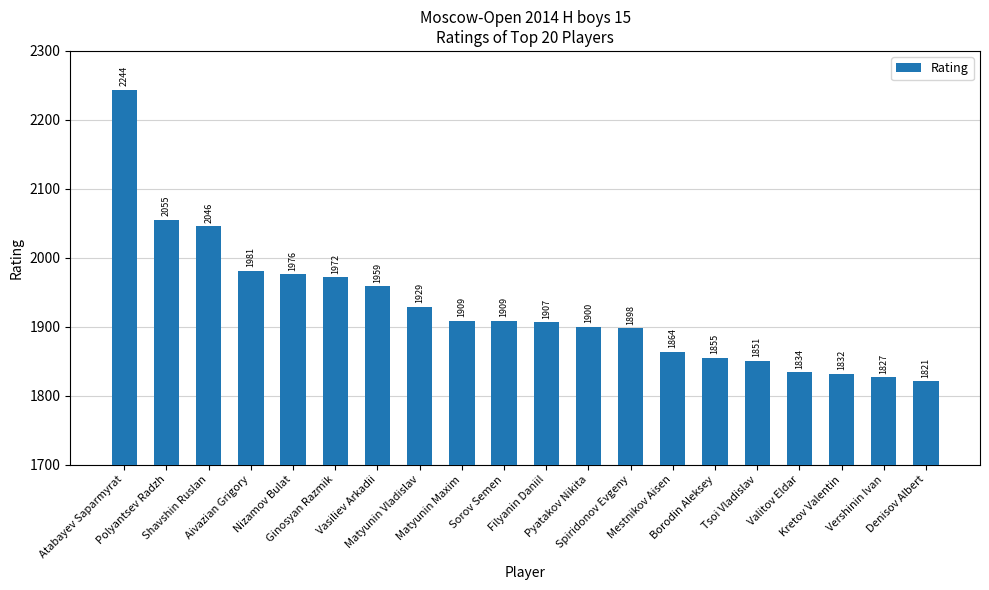

What is the value of the 12th bar from the left?

1900